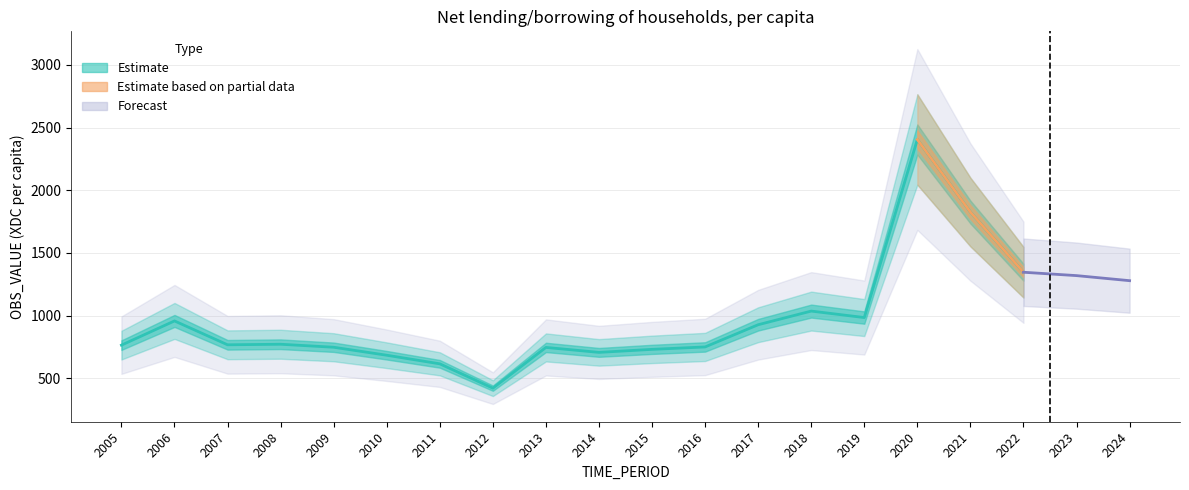

Where is the first local maximum?

2006